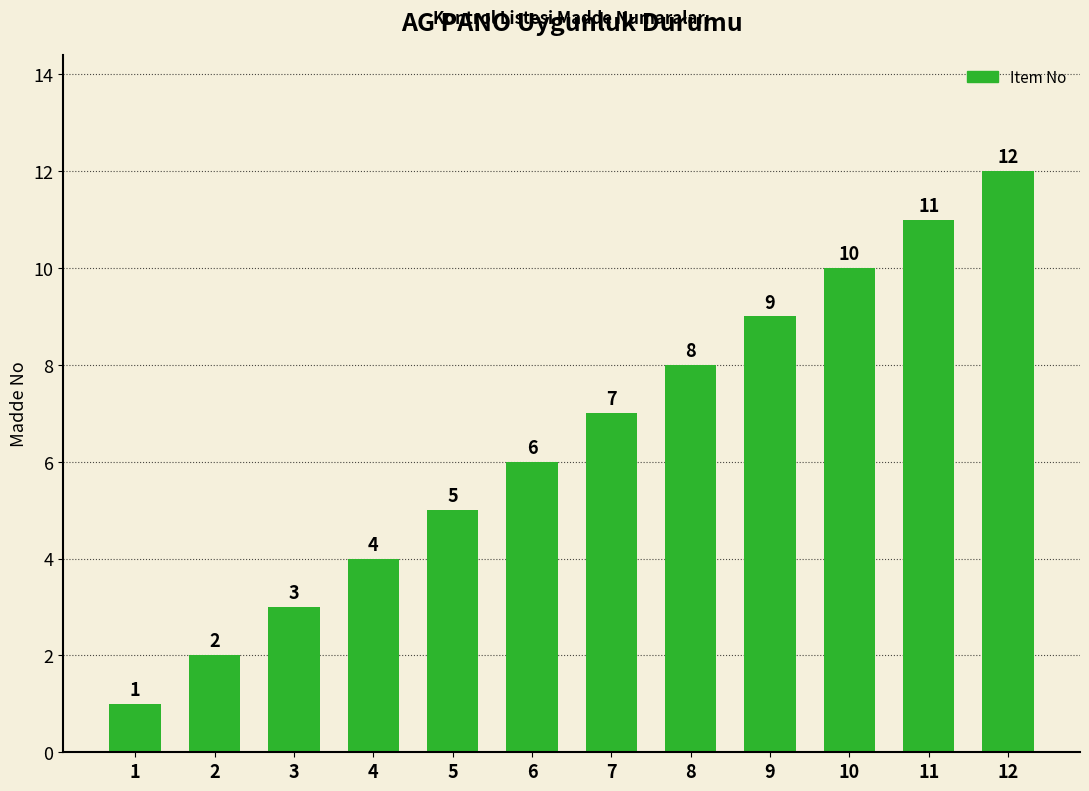

Between 1 and 10, which is larger?

10